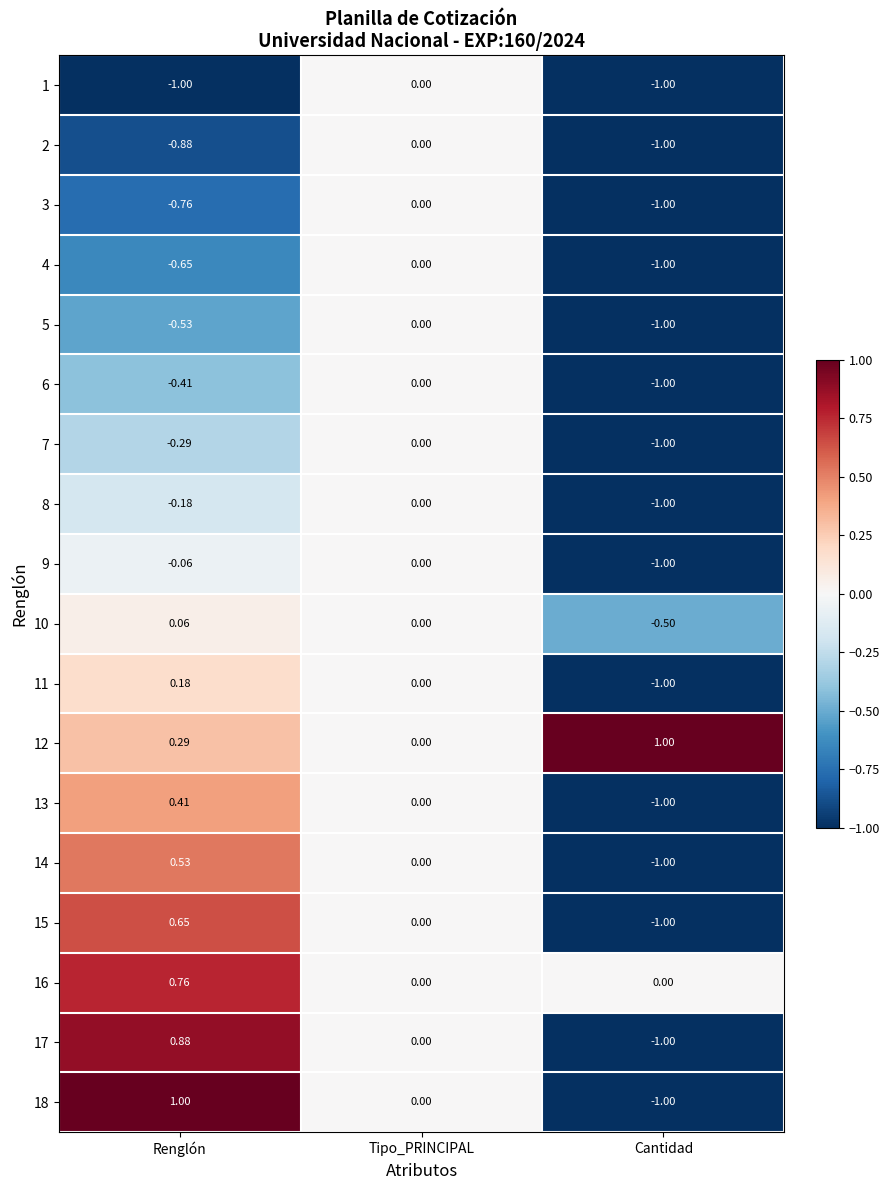

How many positive values does the 16 series have?

1